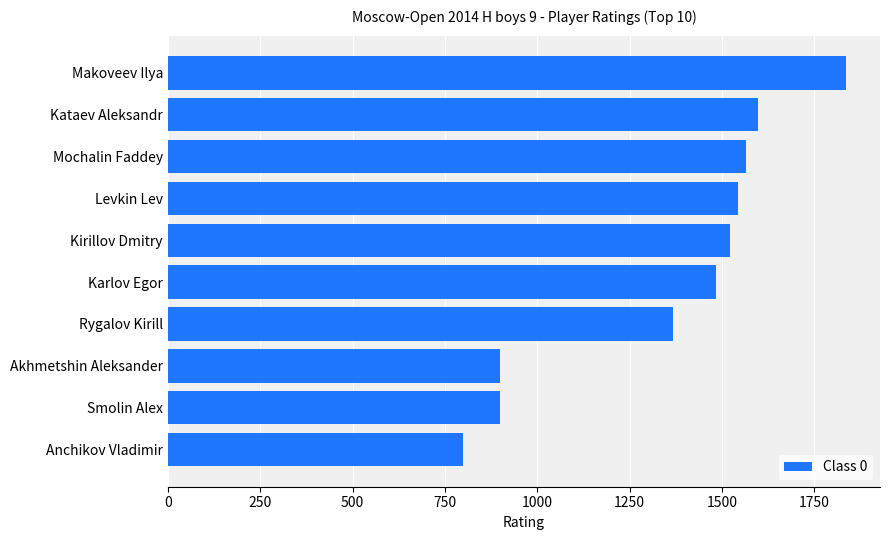

Reading bottom to top, extract all data points from this chart.

Anchikov Vladimir=800	Smolin Alex=900	Akhmetshin Aleksander=900	Rygalov Kirill=1367	Karlov Egor=1485	Kirillov Dmitry=1522	Levkin Lev=1543	Mochalin Faddey=1565	Kataev Aleksandr=1597	Makoveev Ilya=1836